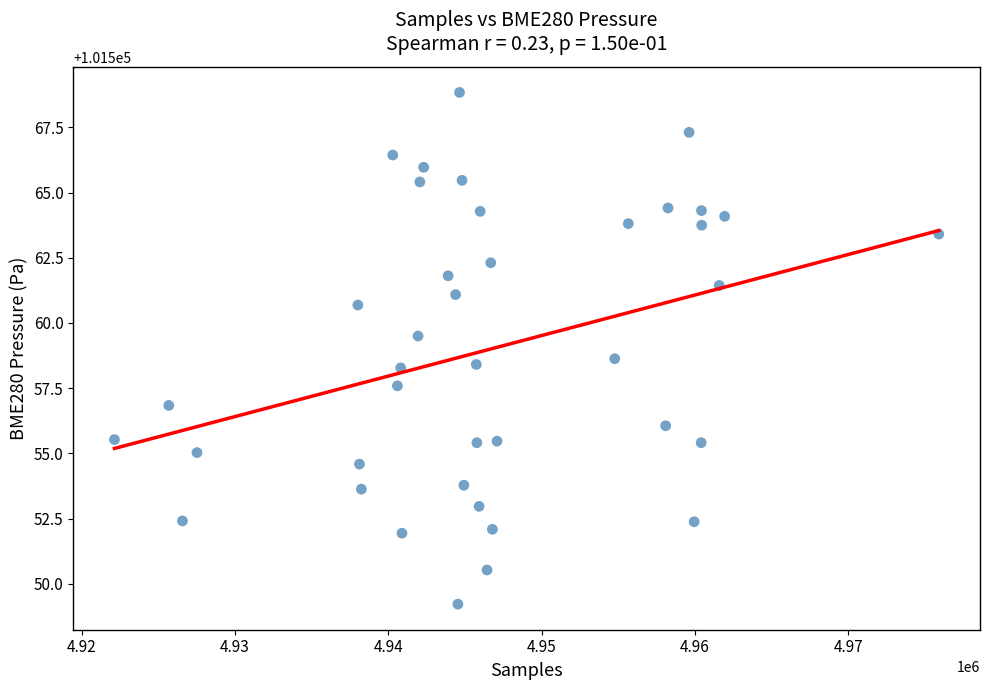

What is the range of Y values (max minus min)?

19.6